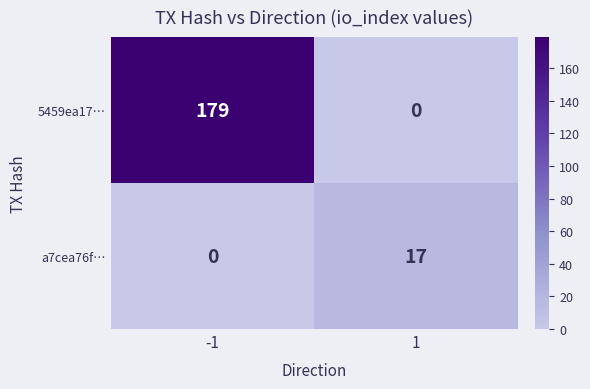

Reading right to left, extract all data points from this chart.

5459ea17…: 1=0	-1=179
a7cea76f…: 1=17	-1=0